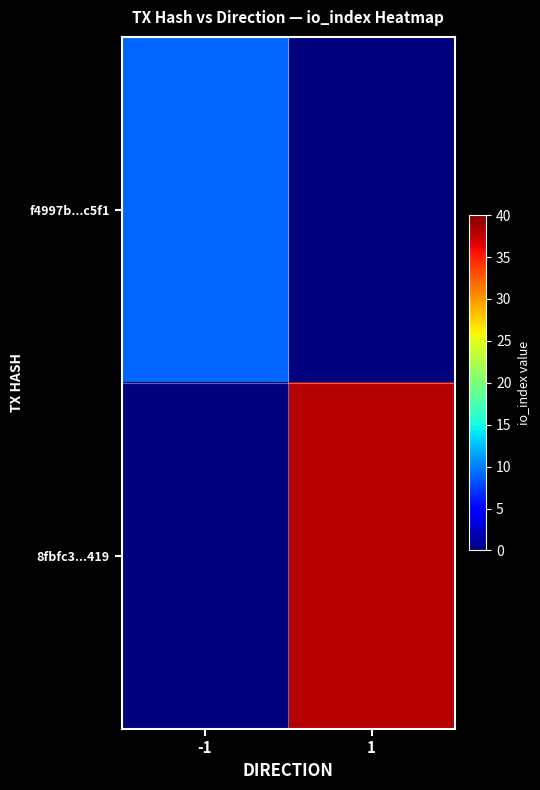

What is the spread (max minus min) of values at -1?

9